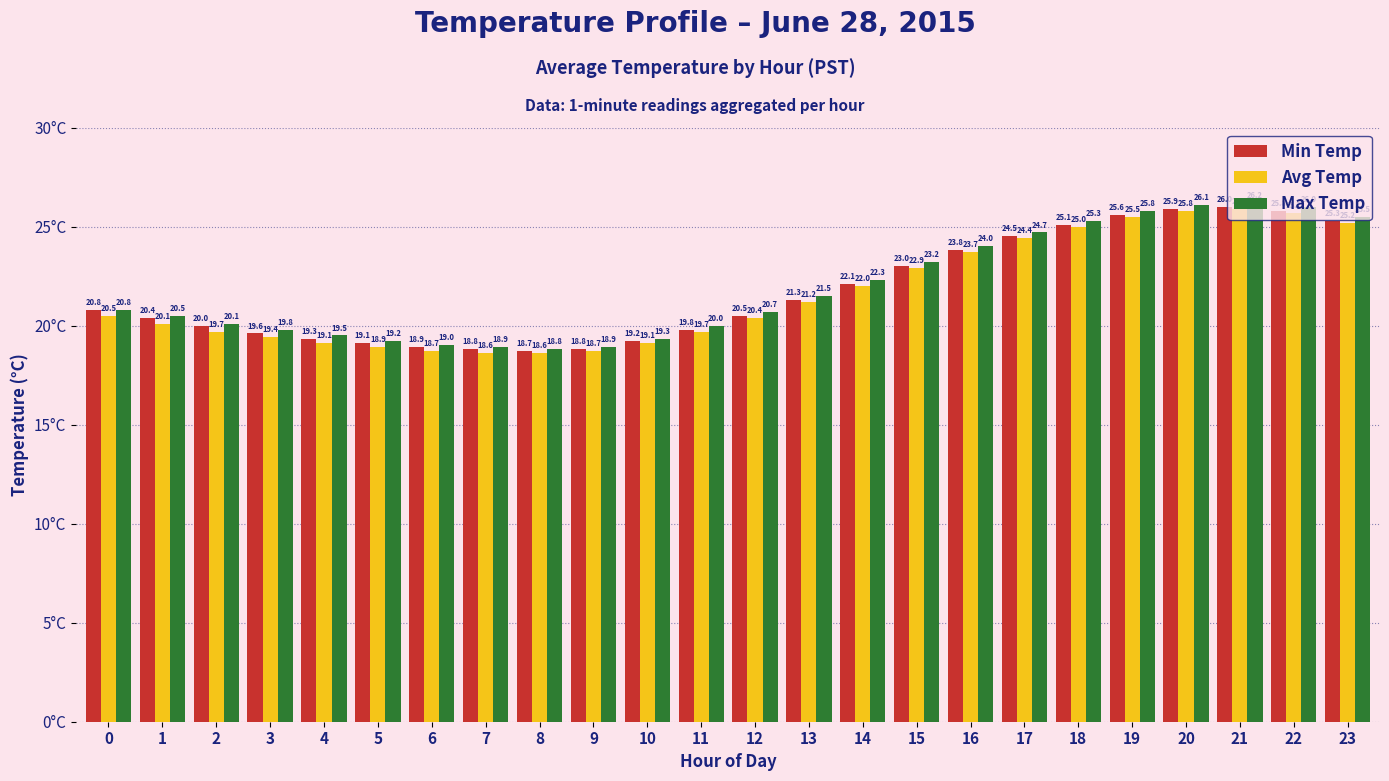

Is the value of Min Temp at 21 greater than the value of Max Temp at 14?

Yes